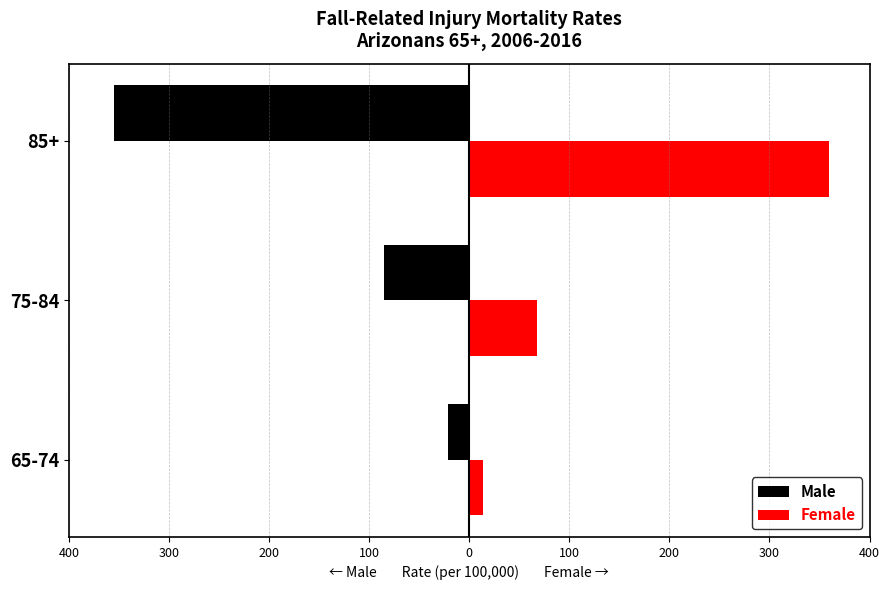

What are all the series names shown in the legend?

Male, Female